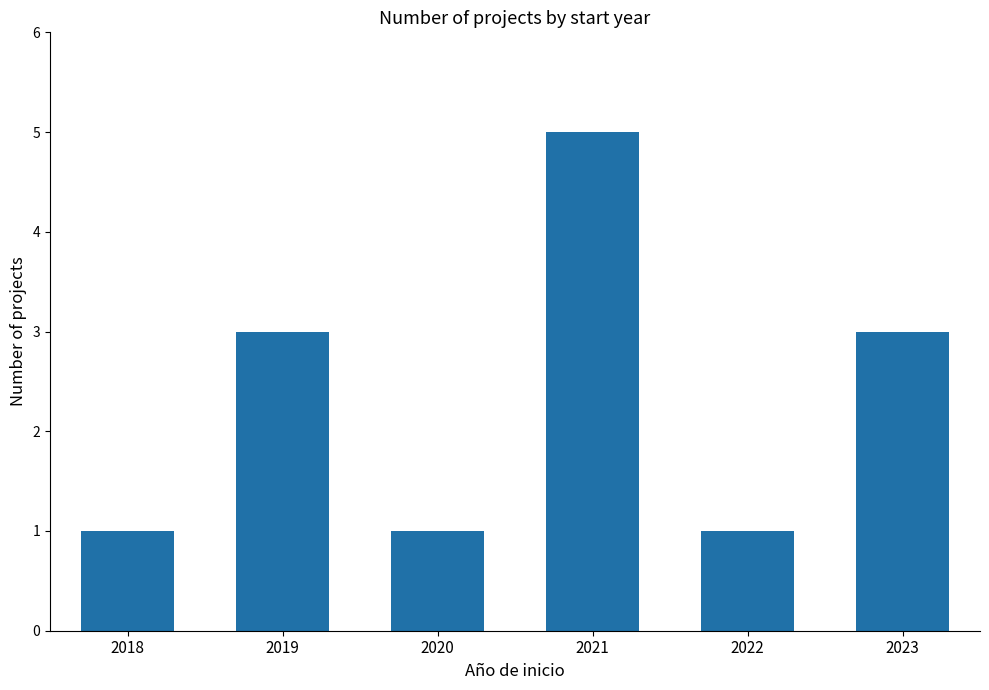

Reading left to right, what are all the values shown in this chart?

1	3	1	5	1	3